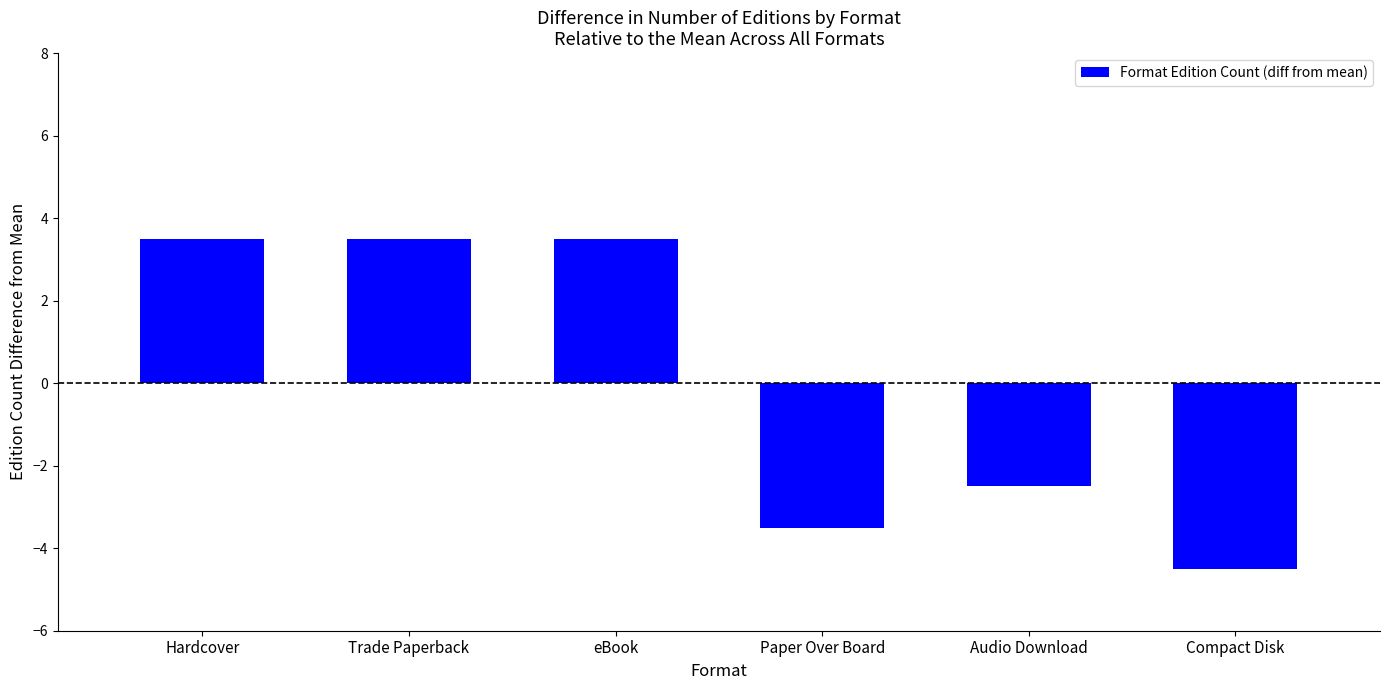

What is the greatest value displayed?

3.5